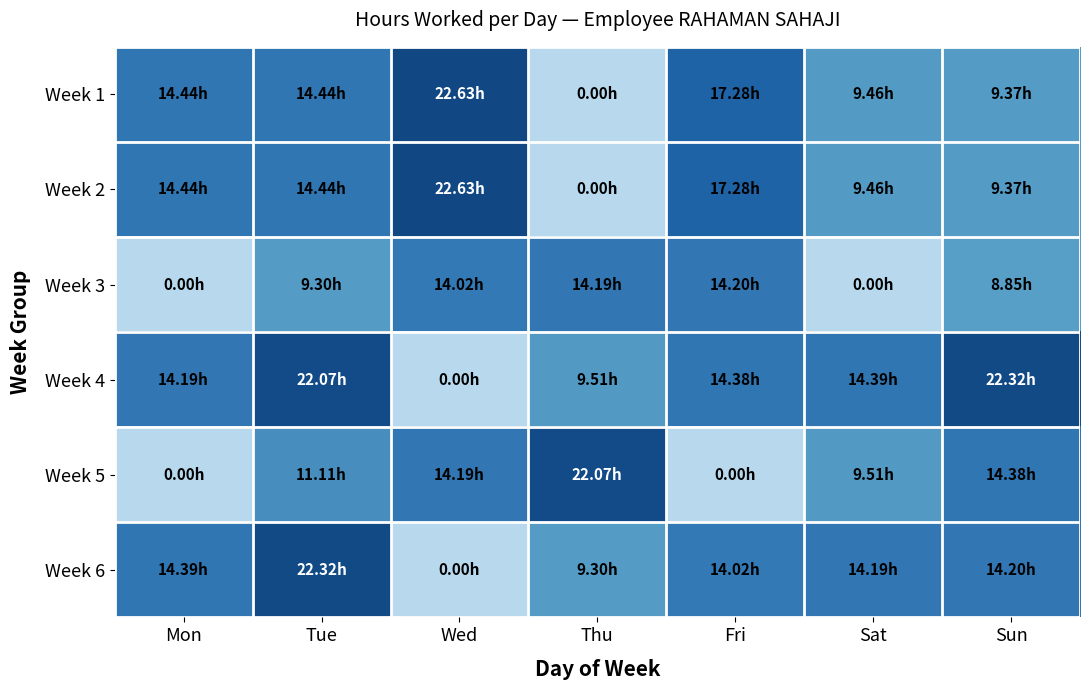

Which has a higher value, Tue or Sat?

Tue